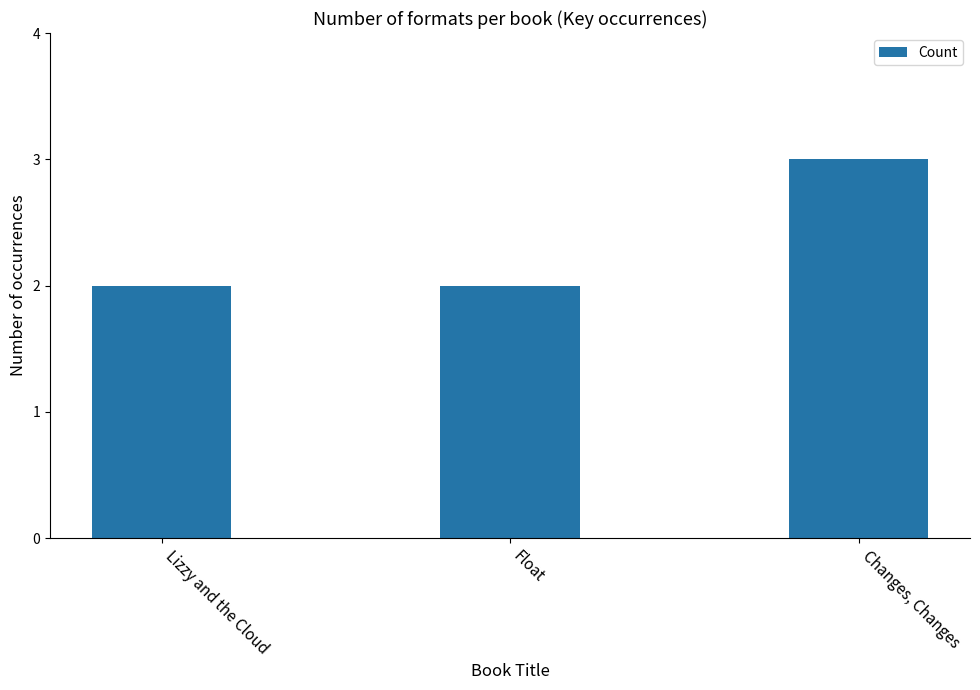

How many data points does each series have?

3